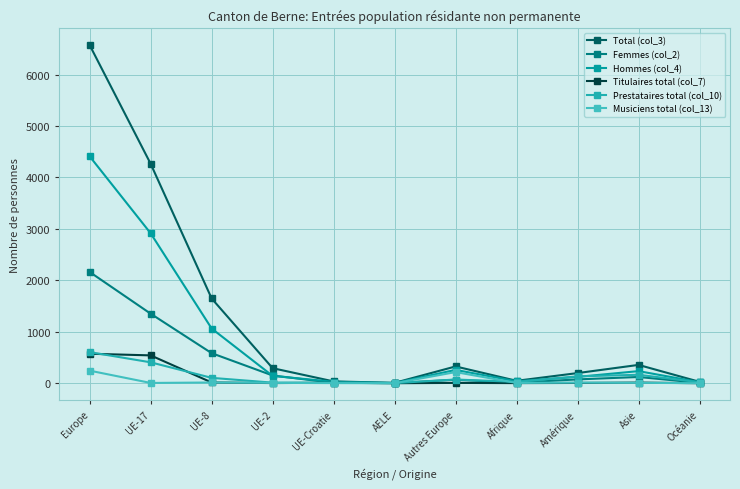

What is the label of the 1st point from the right?

Océanie